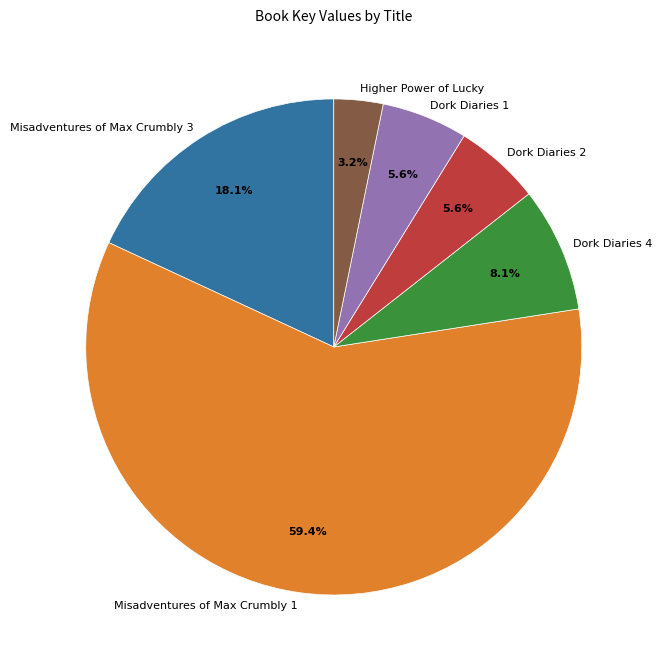

Does Dork Diaries 1 represent more than half of the total?

No